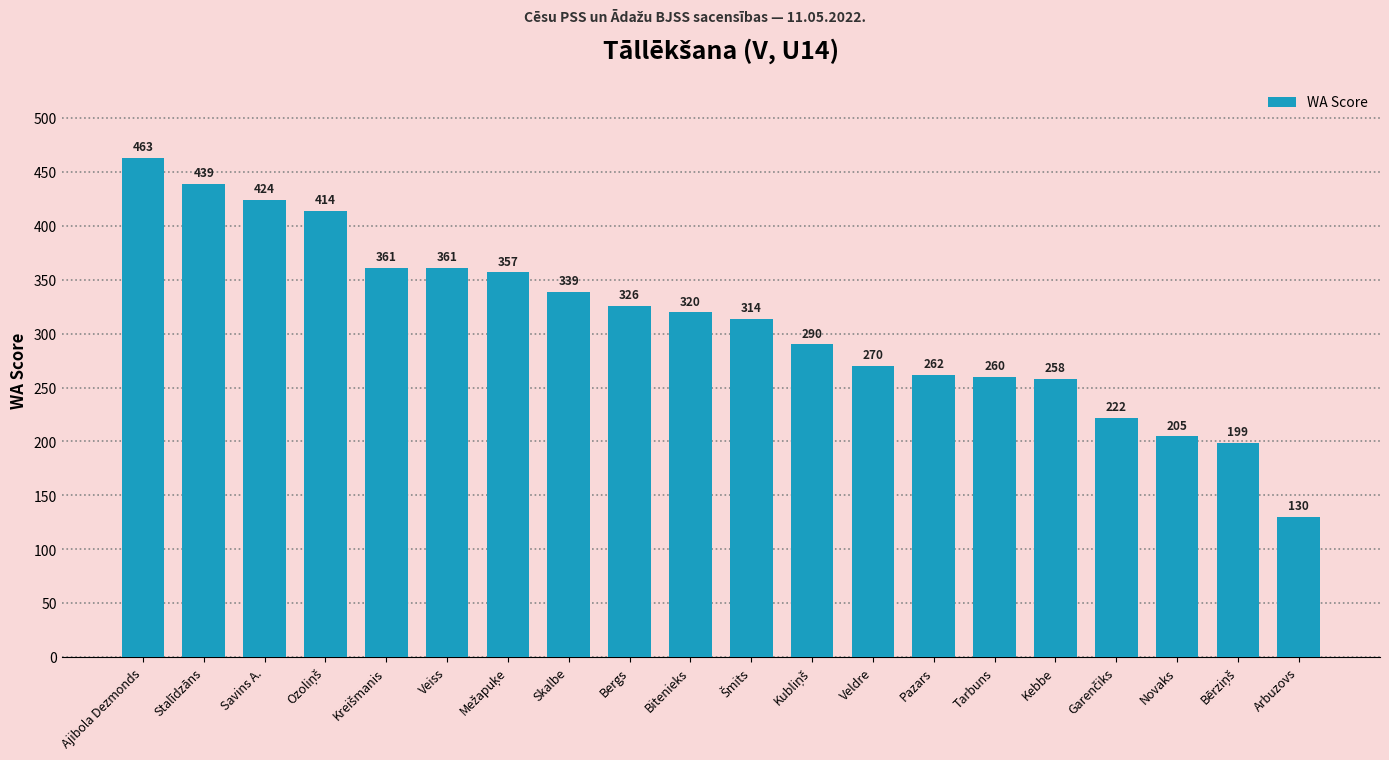

The value at Tarbuns is 432. True or false?

False